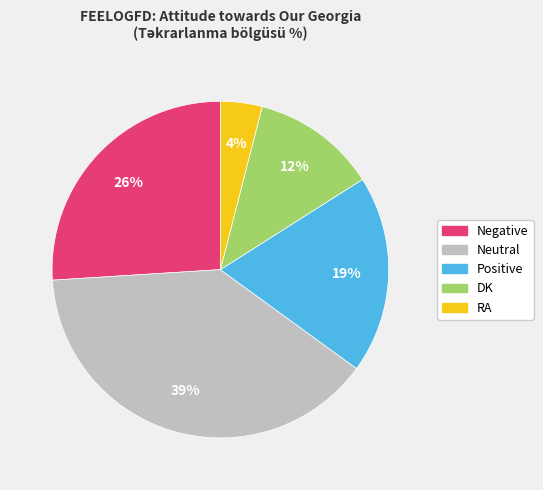

Do DK and RA together represent more than half of the pie?

No